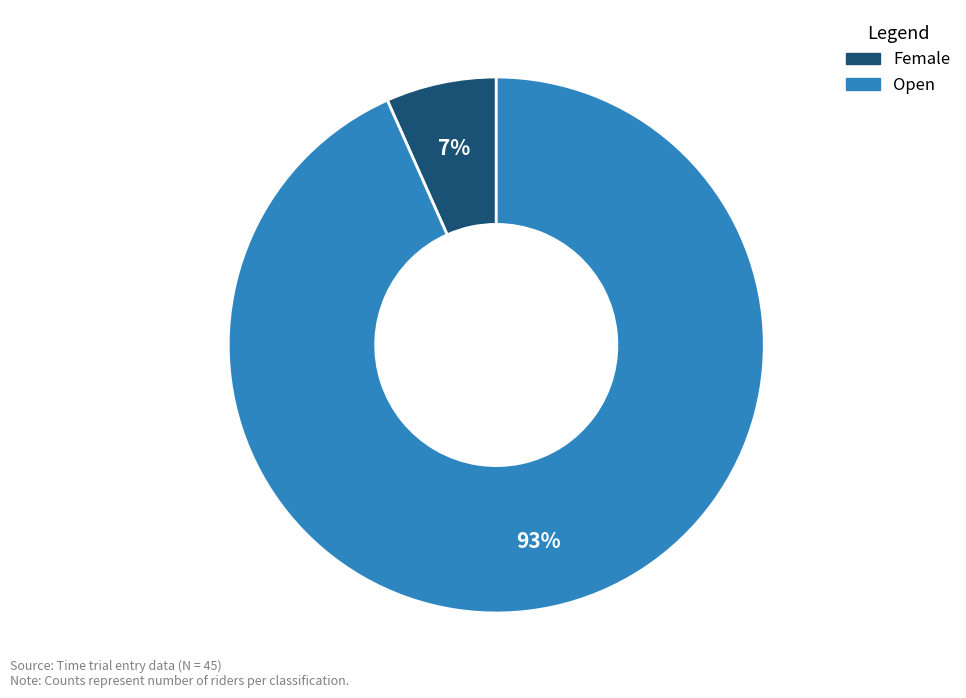

True or false: Female accounts for 7% of the total.

True